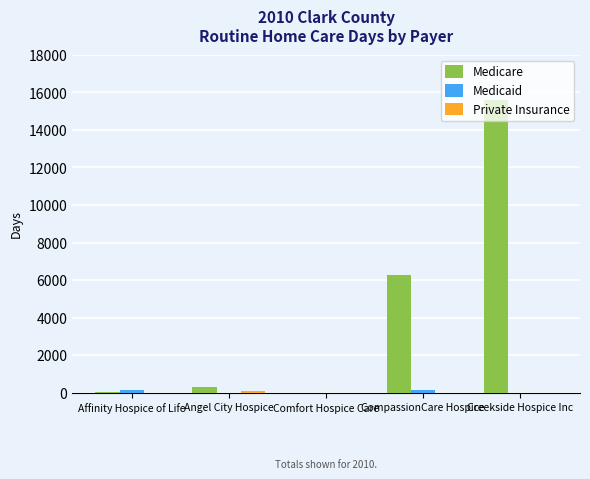

Does the chart contain stacked bars?

No